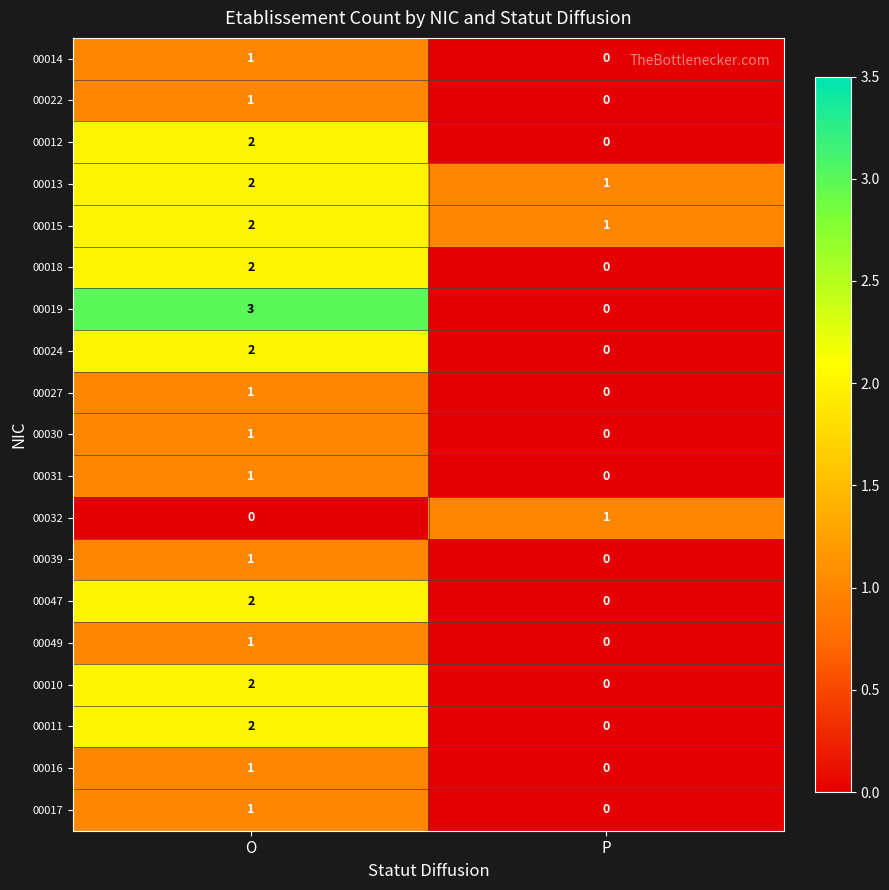

Where is 00031 nearest to the value 0?

P